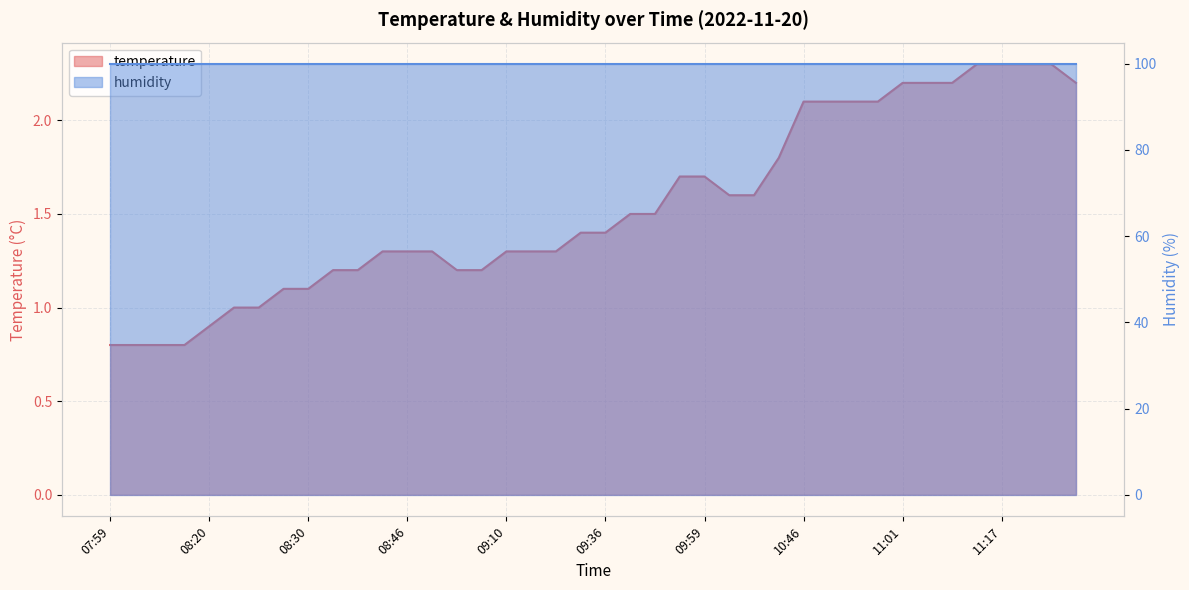

Approximately how many times larger is the value at 09:12 compared to 11:09?

0.6